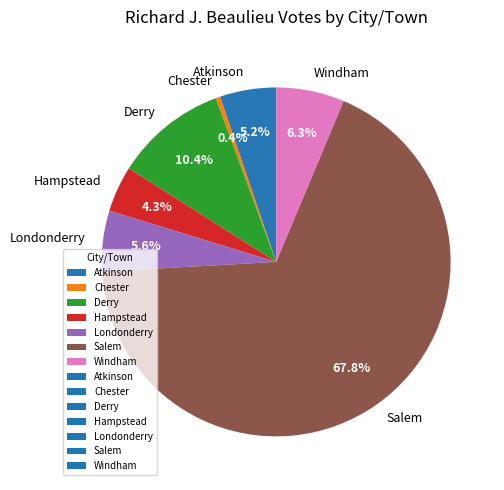

What is the largest slice in the pie chart?

Salem